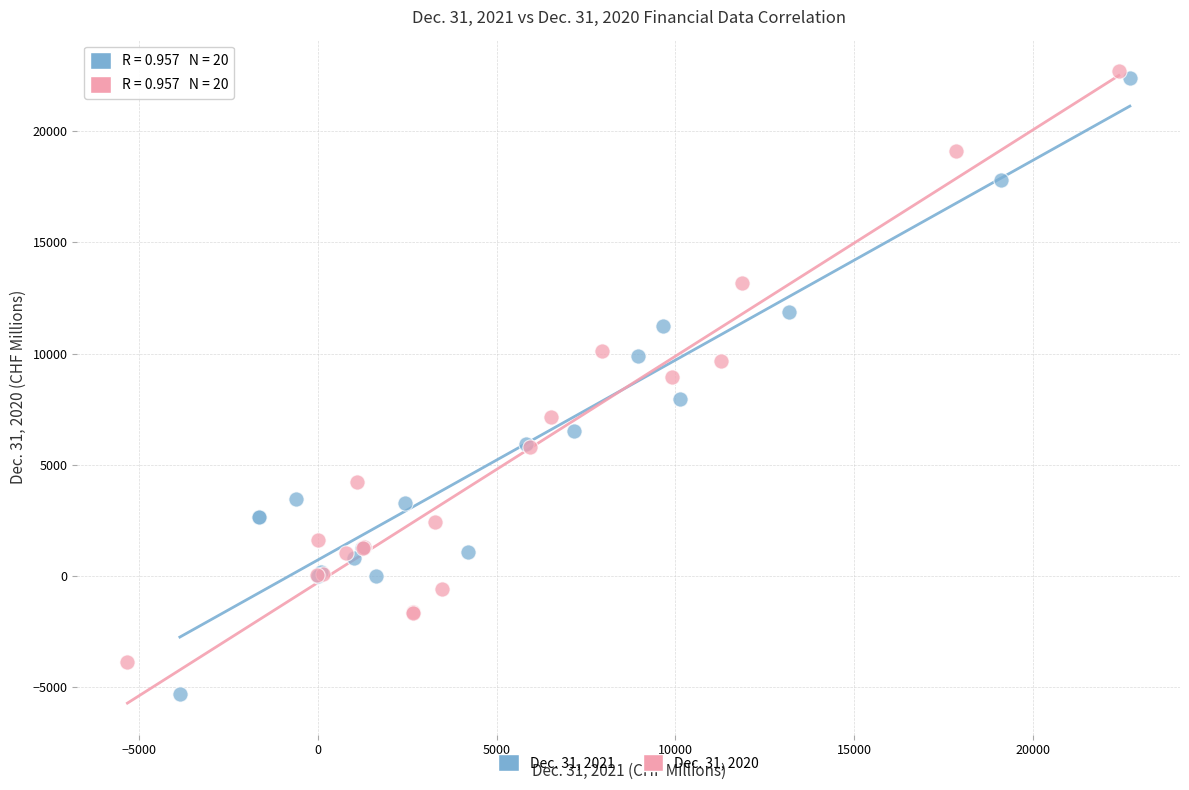

Which series contains the highest Y value?

Dec. 31, 2020